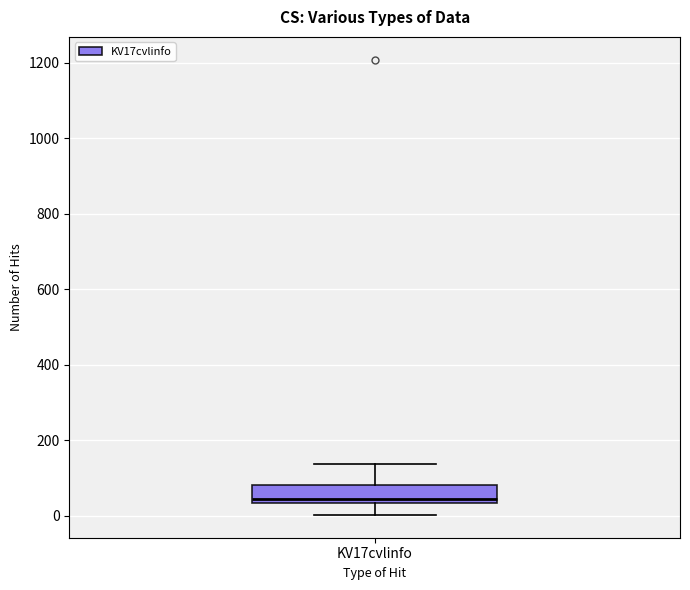

Transcribe this box plot: give where the median line is, the range the box spans, and where the two whiskers end, as read against the y-axis. The values are not printed on the chart, so give them approximately, as read against the axis.

median 40 (just above the box's lower edge), box 40 to 80, whiskers 0 to 140